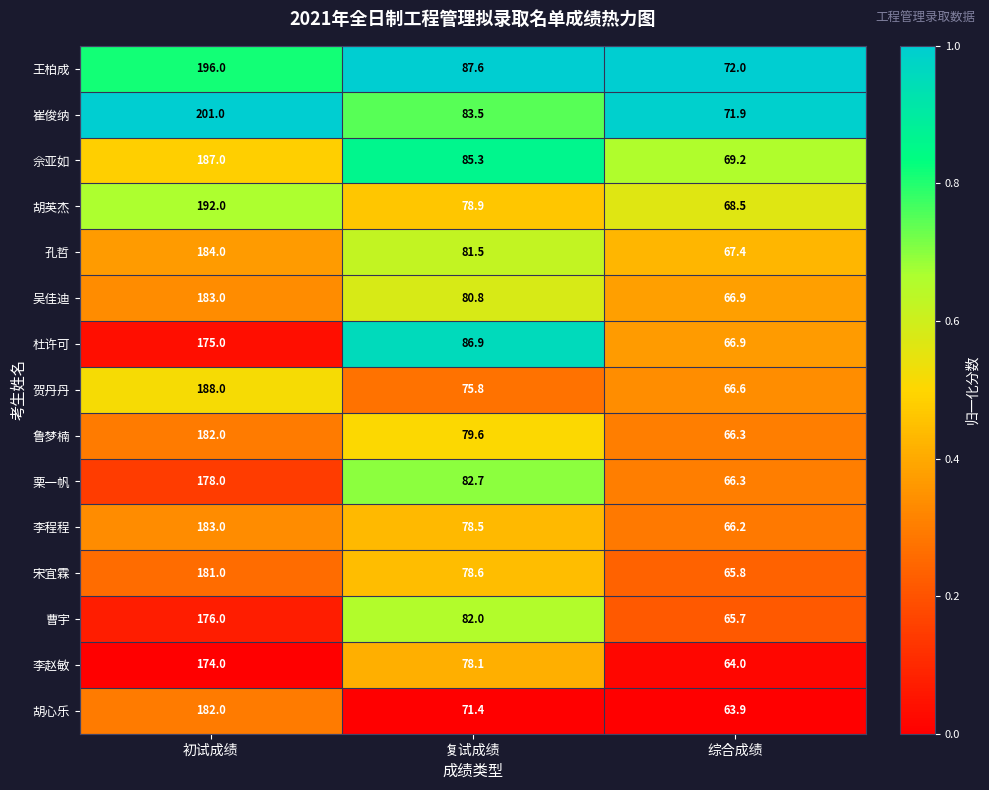

Rank the categories by 宋宜霖 value from highest to lowest.

初试成绩, 复试成绩, 综合成绩